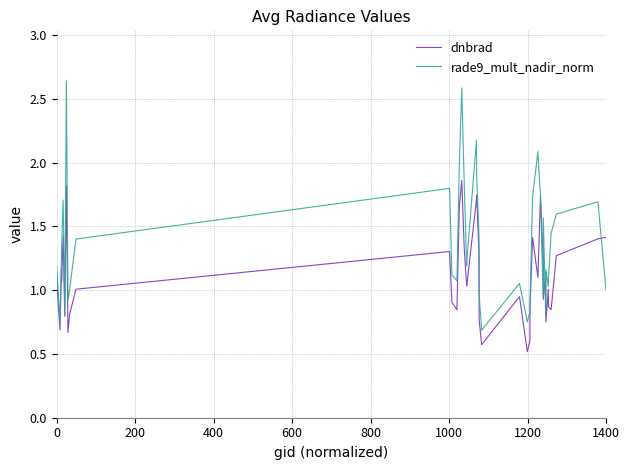

Which series has the largest total across all categories?

rade9_mult_nadir_norm